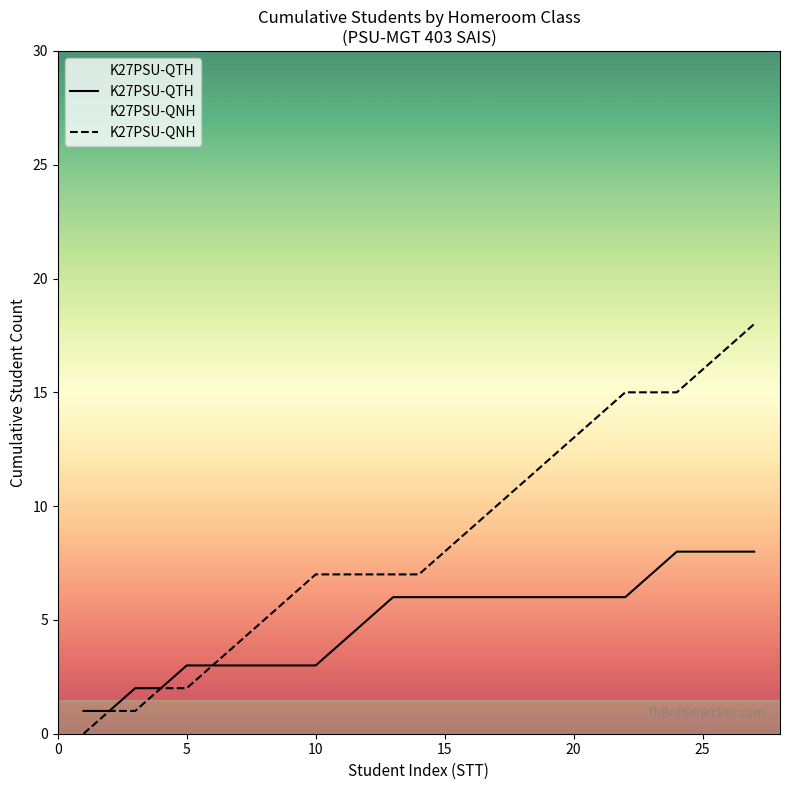

List the series in order of their peak value, highest first.

K27PSU-QNH, K27PSU-QTH